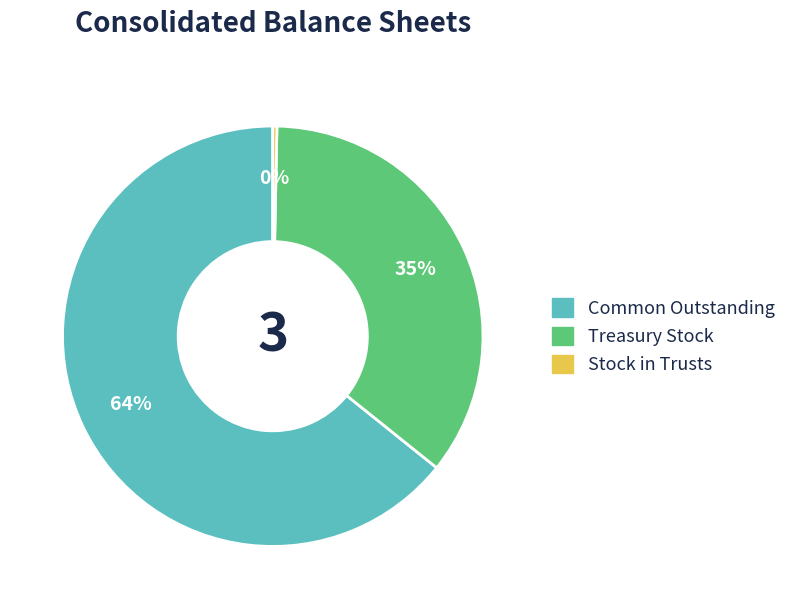

What percentage is the Treasury Stock slice, to the nearest percent?

35%